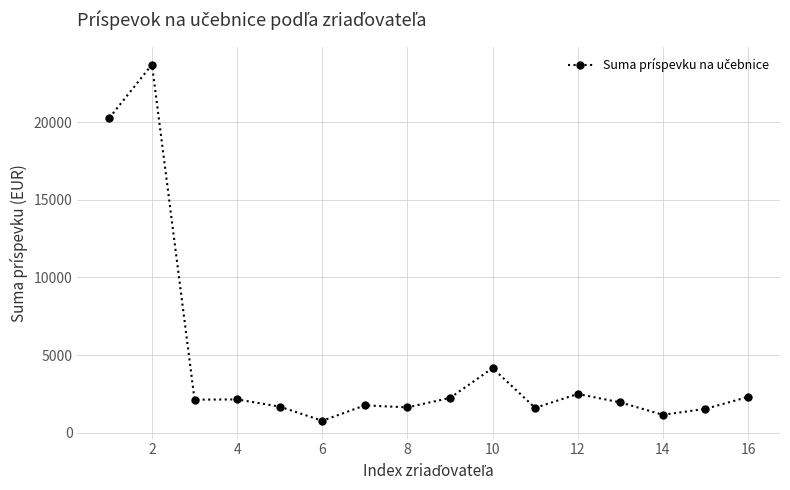

What is the value of the 12th point from the left?

2496